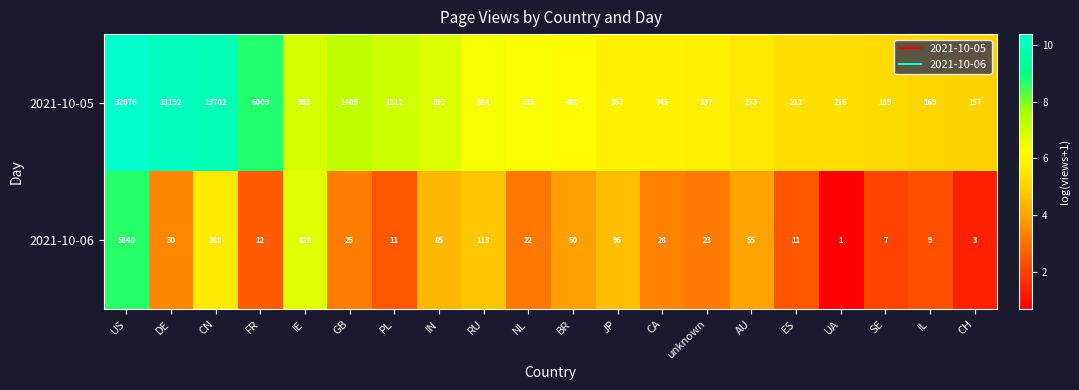

Where is 2021-10-06 nearest to the value 2920?

IE